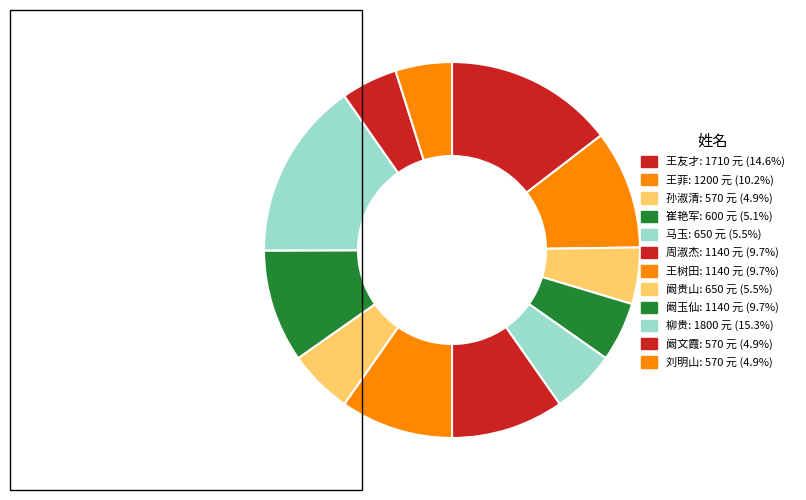

Is 刘明山 the majority of the pie?

No